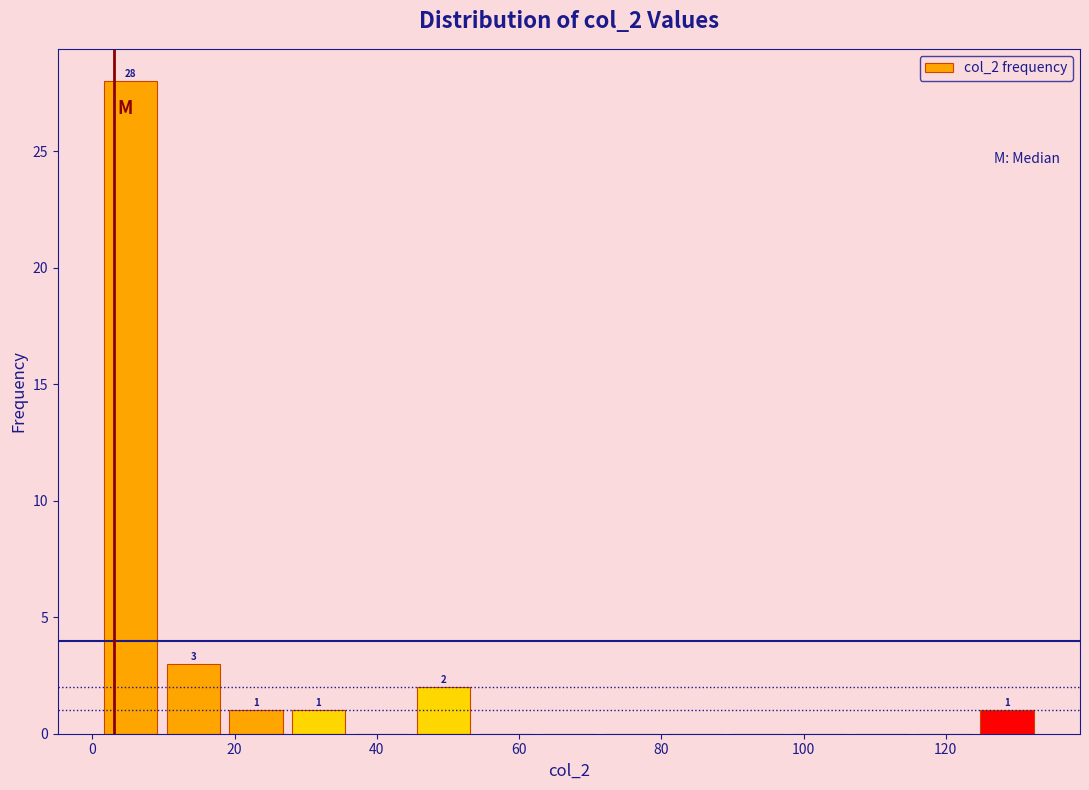

Which range on the x-axis has the tallest bar?

1.0 to 9.8